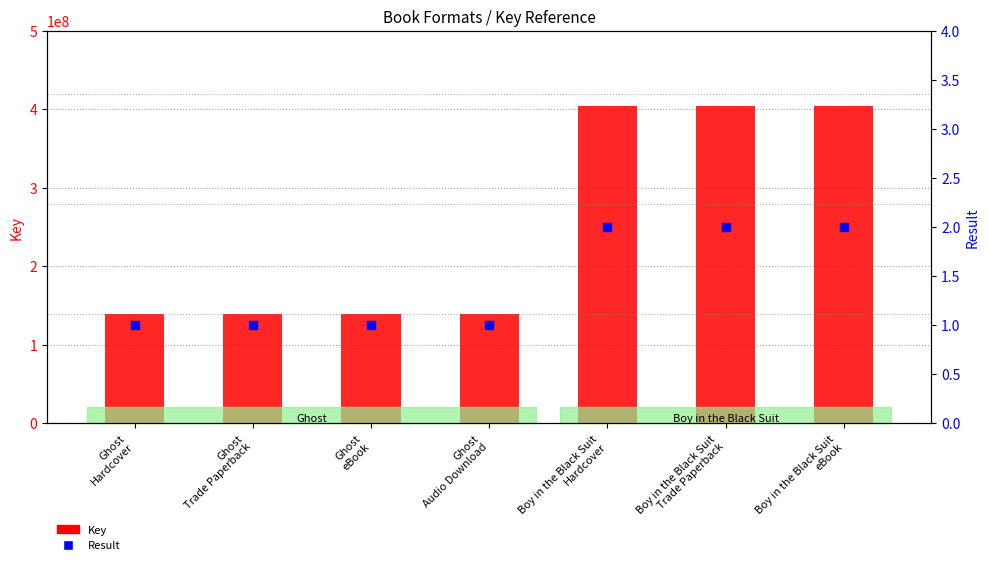

Is the value of Key at Ghost
Audio Download greater than the value of Result at Ghost
Audio Download?

Yes